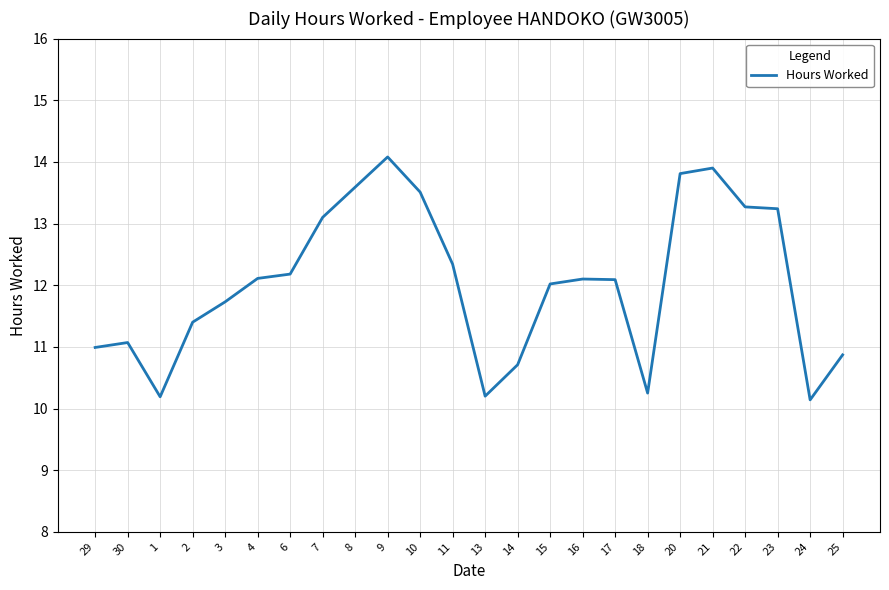

What is the minimum value shown in the chart?

10.1